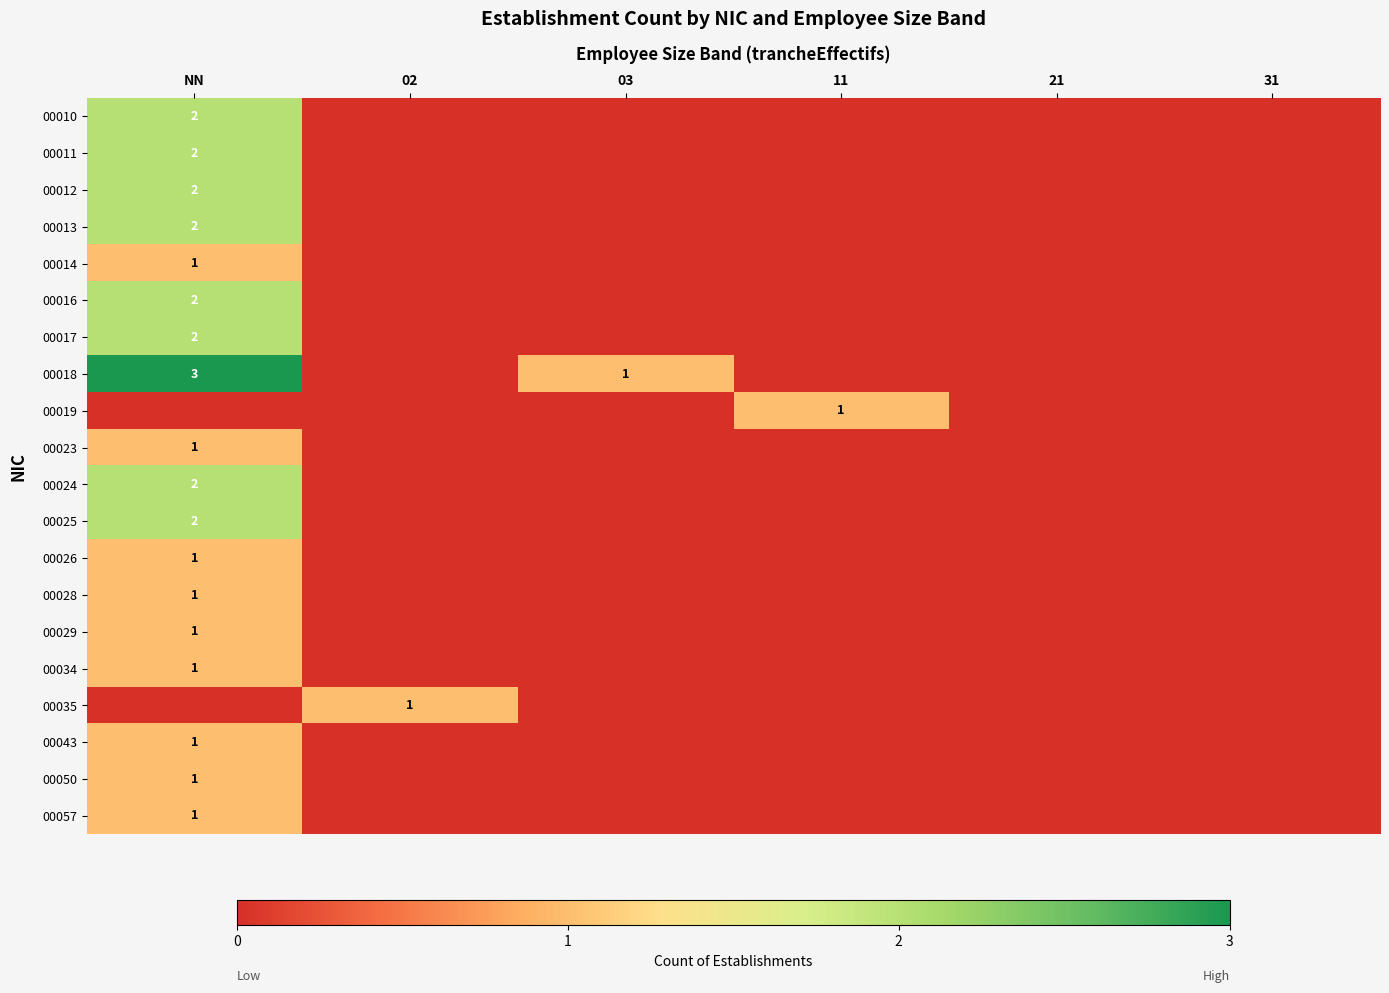

Is it true that 00025 equals 3 at NN?

False